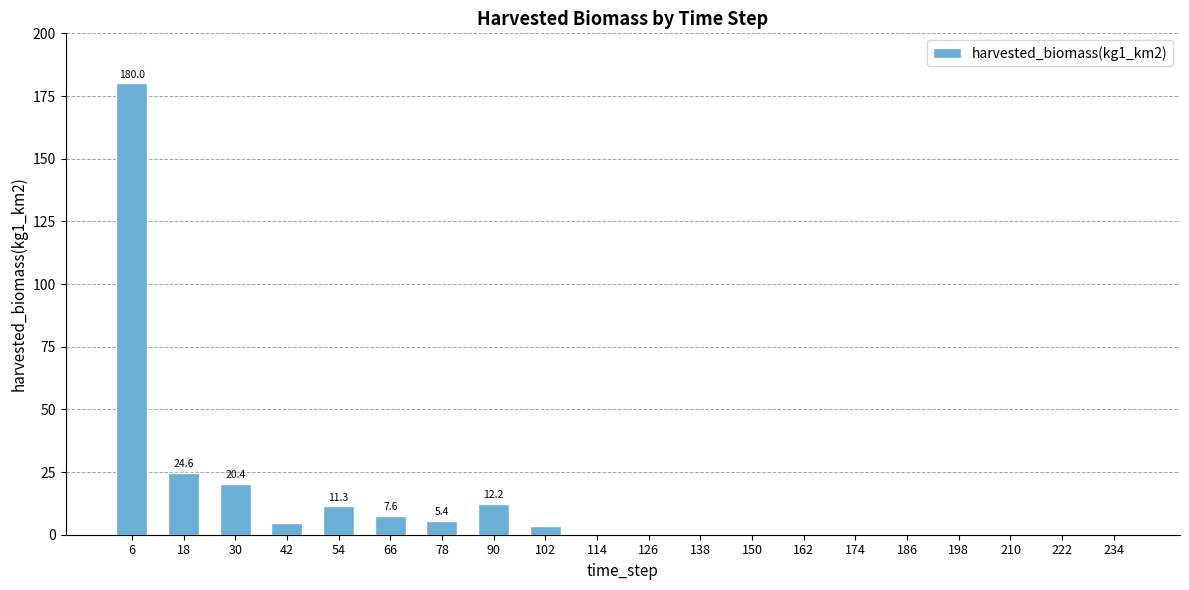

At which category does the chart reach its peak across all series?

6